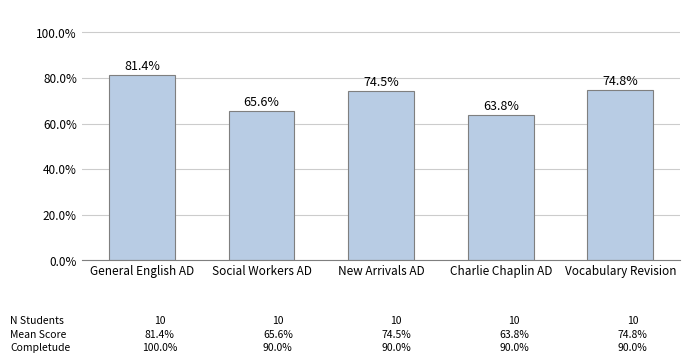

Rank the categories by value from highest to lowest.

General English AD, Vocabulary Revision, New Arrivals AD, Social Workers AD, Charlie Chaplin AD